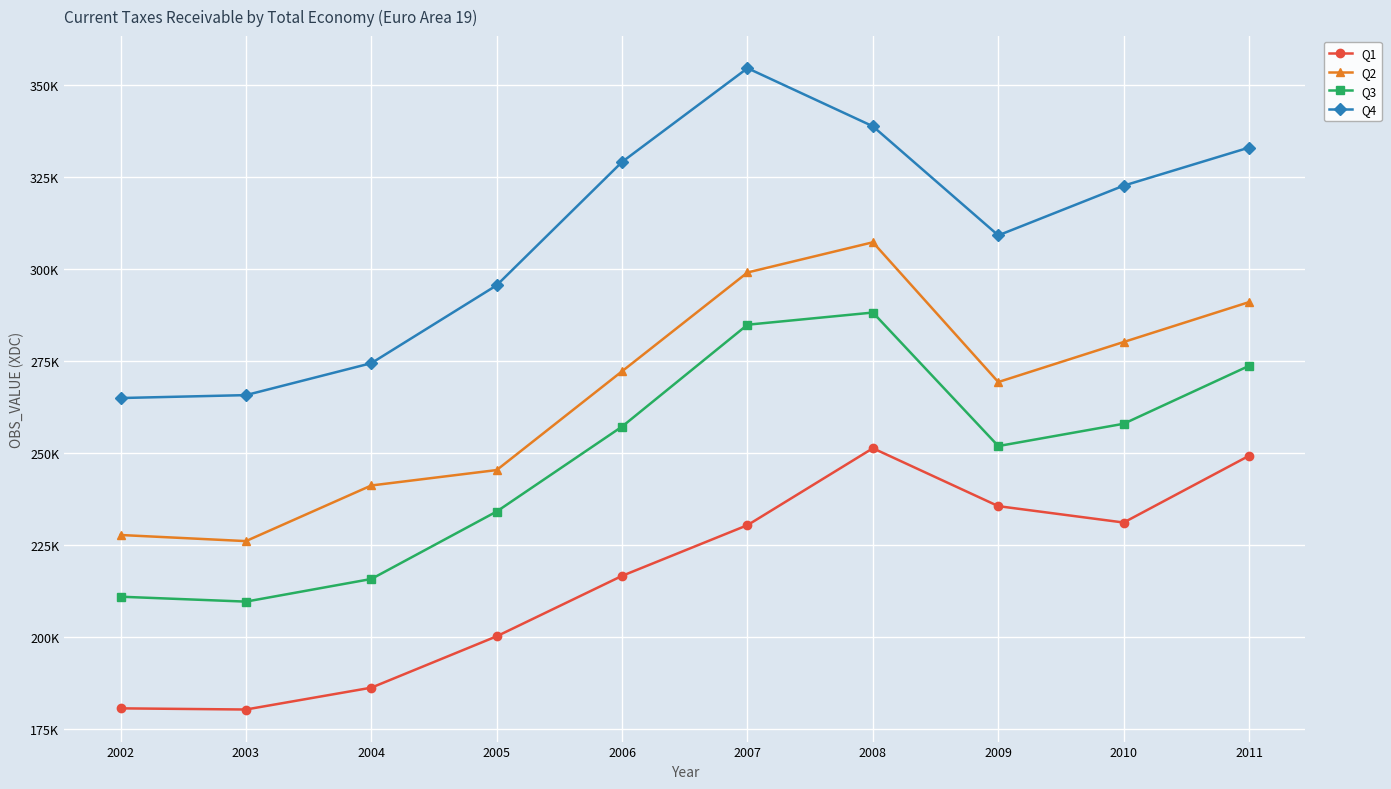

Rank the series by their maximum value, from lowest to highest.

Q1, Q3, Q2, Q4